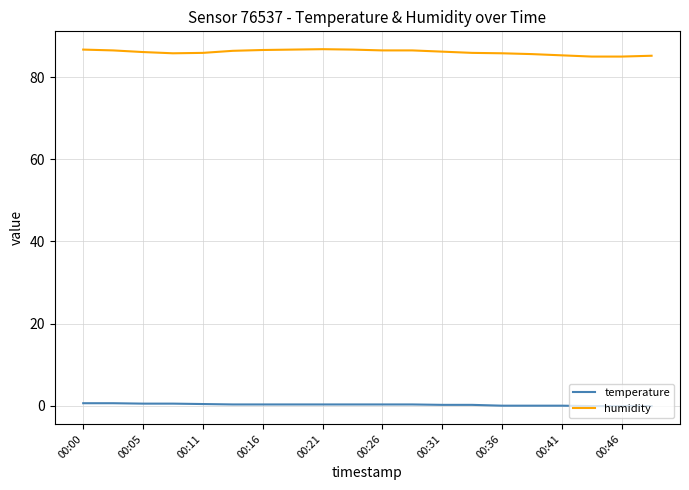

Which series has the largest total across all categories?

humidity